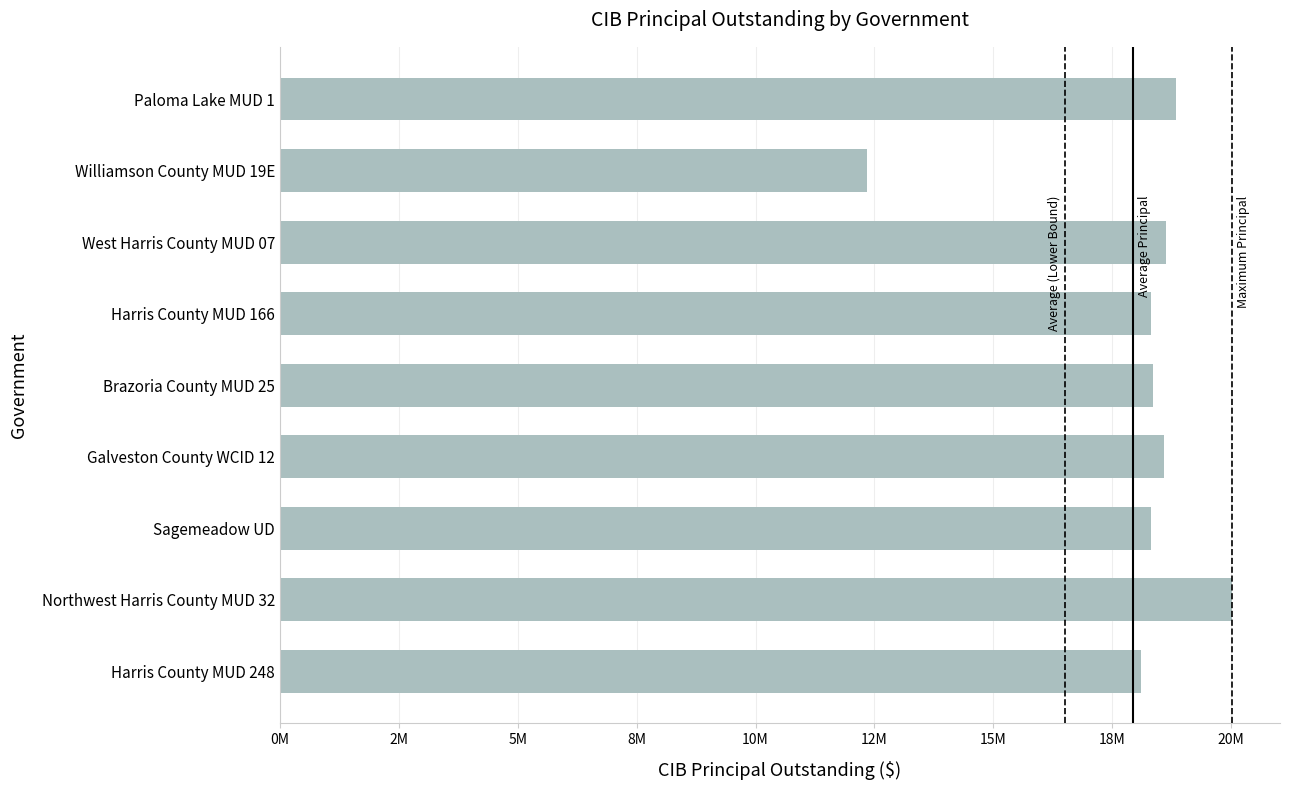

Which category has the lowest value across all series?

Williamson County MUD 19E